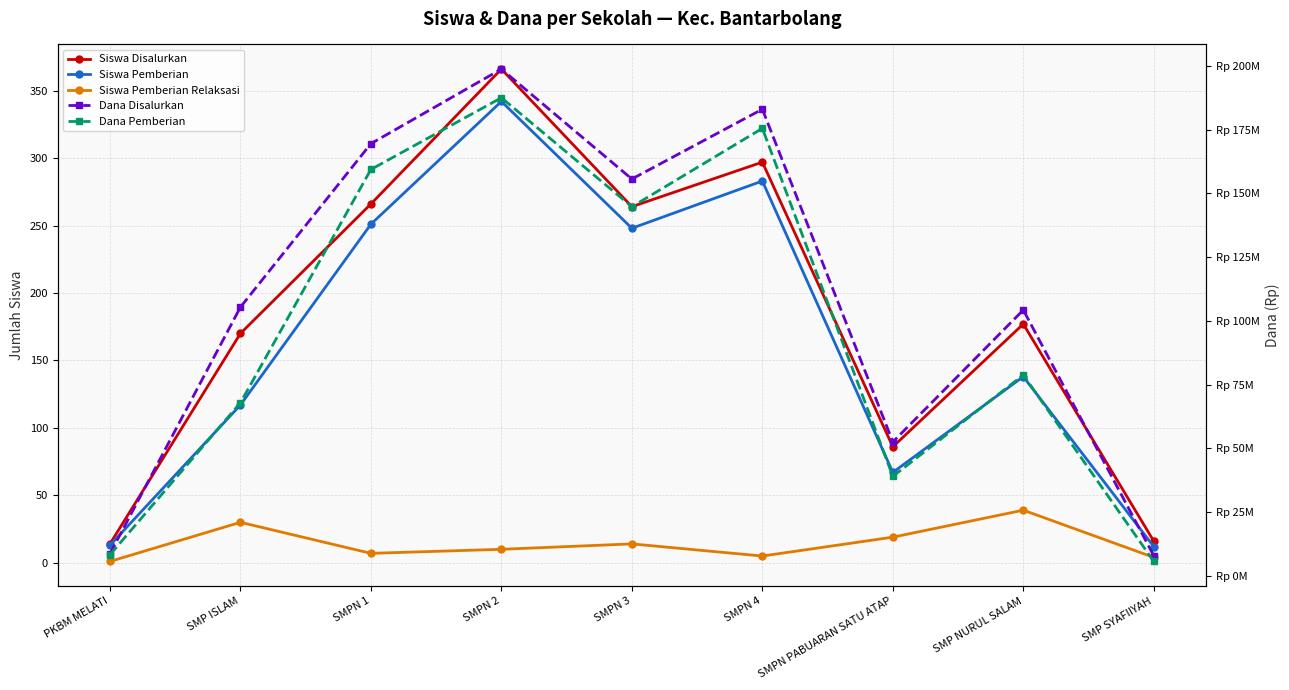

What is the spread (max minus min) of values at SMPN 3?

155624986